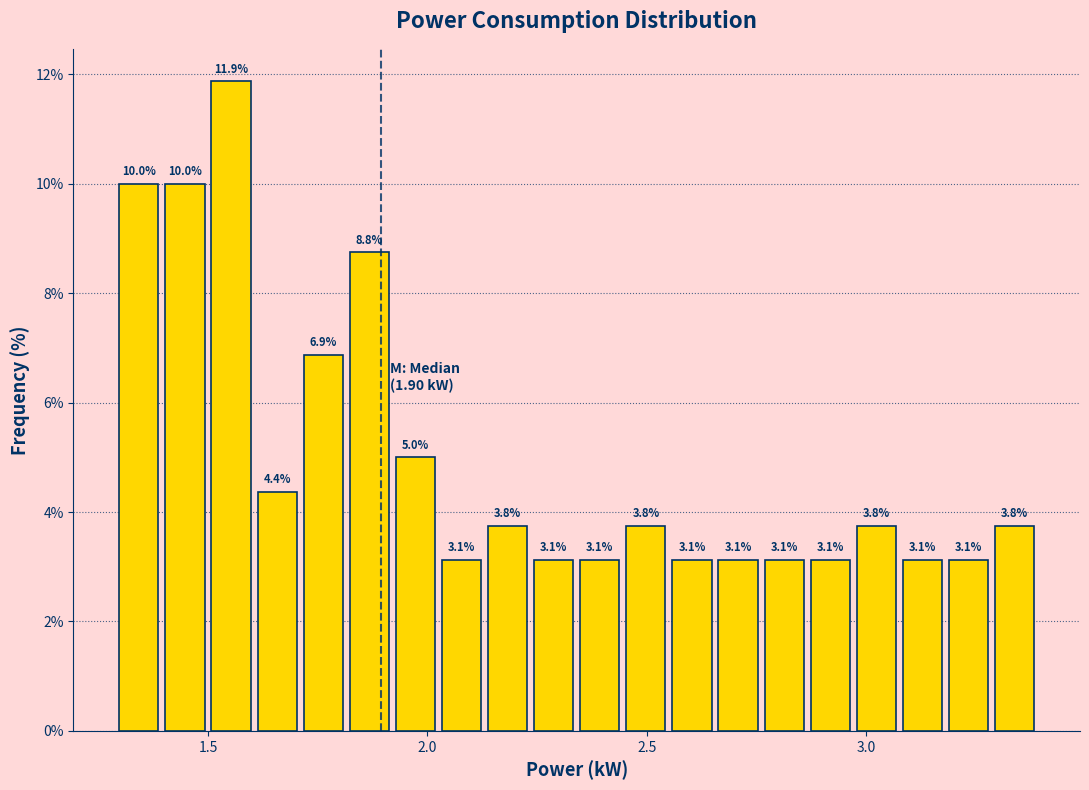

Read against the x-axis, roughly where is the centre of the tallest bar?

1.55